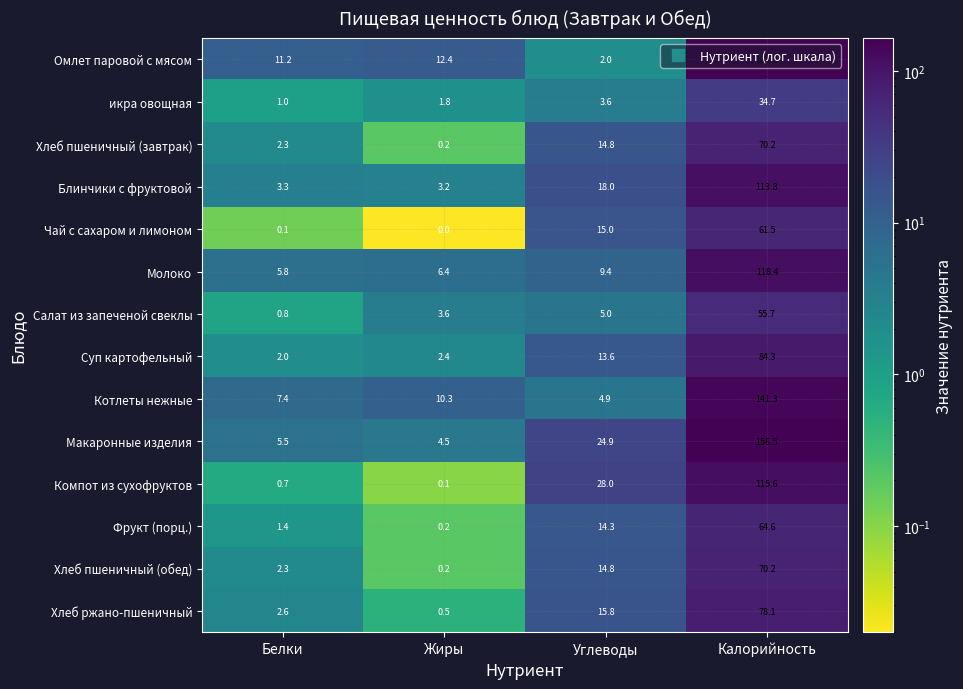

The value of Котлеты нежные at Калорийность is 232.3. True or false?

False